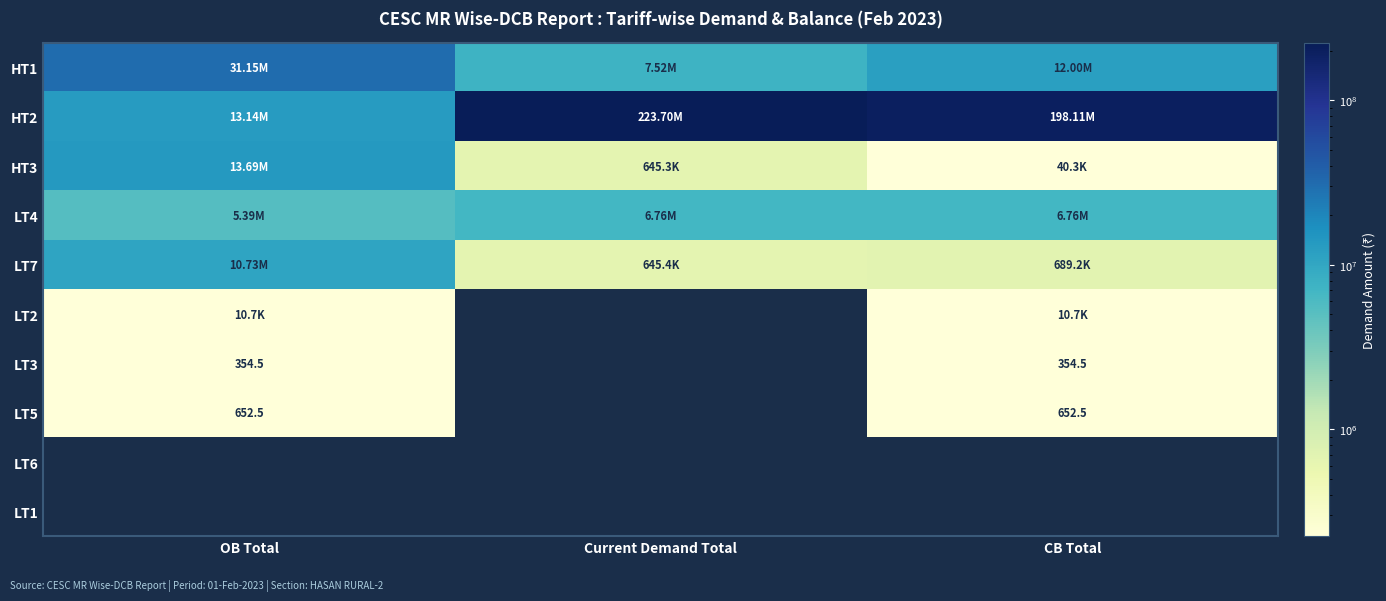

Where is LT5 nearest to the value 326?

Current Demand Total